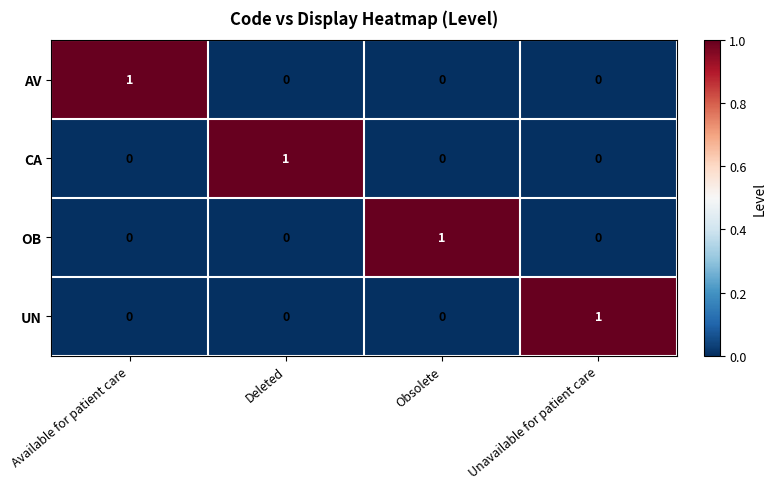

How many AV values are between 0 and 1?

4